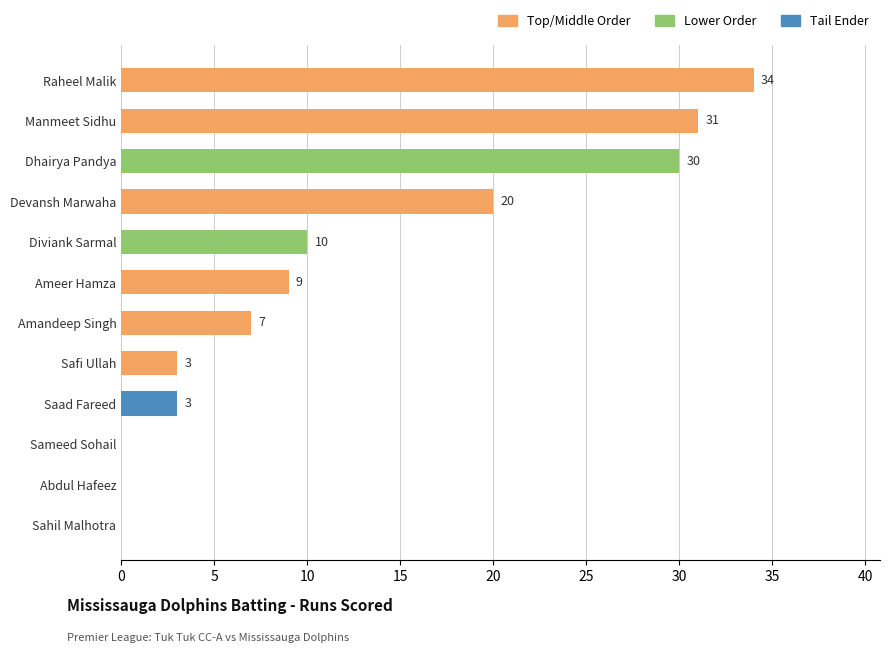

Approximately how many times larger is the value at Raheel Malik compared to Manmeet Sidhu?

1.1